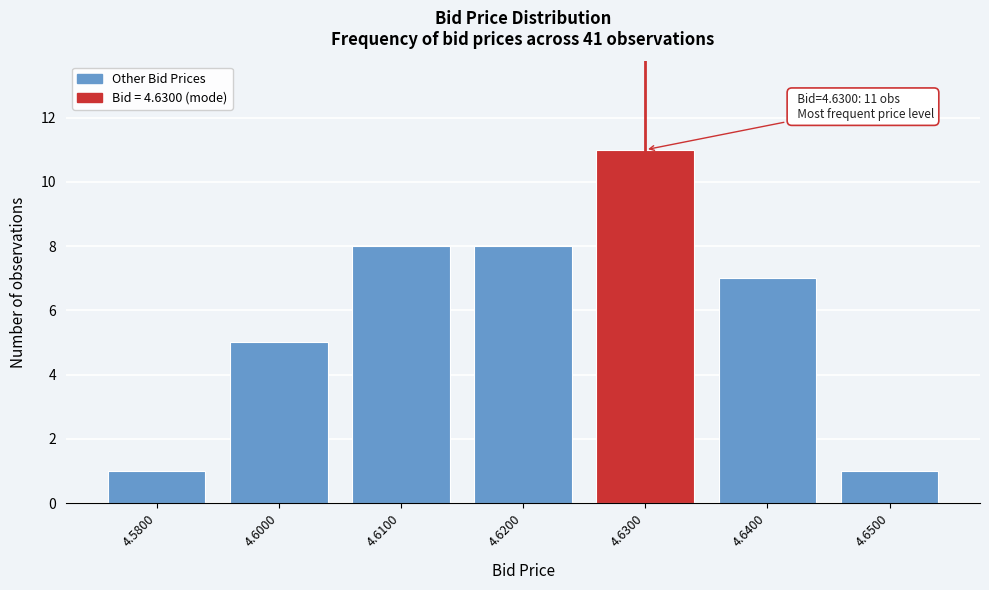

Reading left to right, transcribe all the data shown in this chart.

1	5	8	8	11	7	1